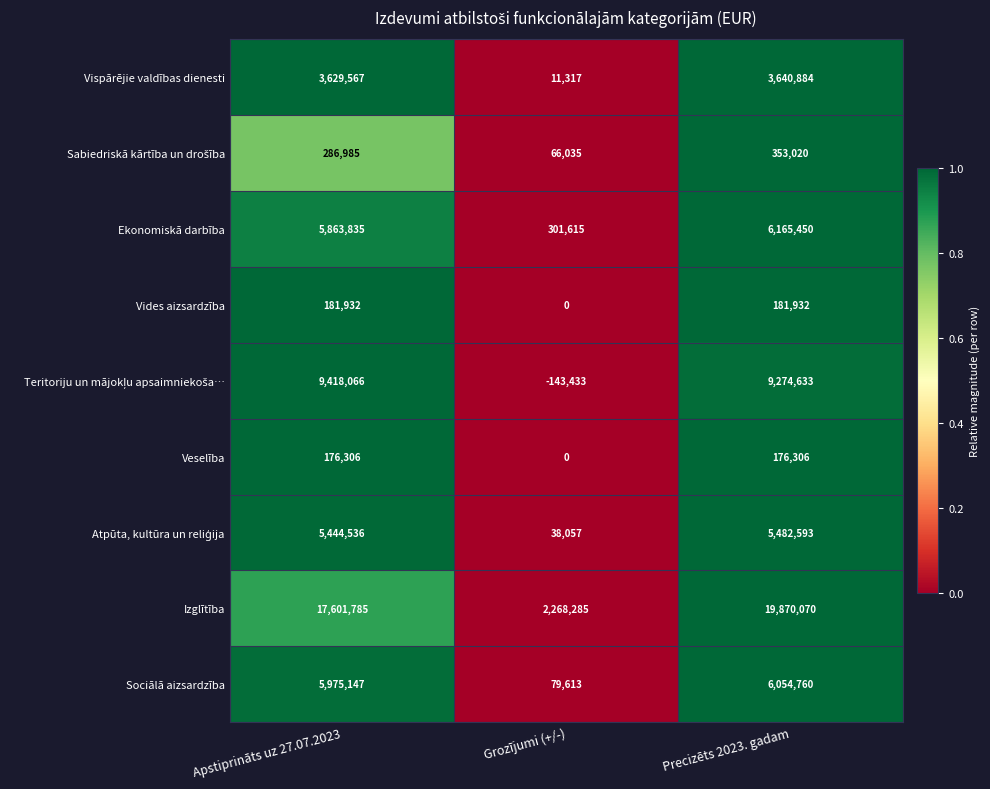

Which series changed the most between Apstiprināts uz 27.07.2023 and Precizēts 2023. gadam?

Izglītība